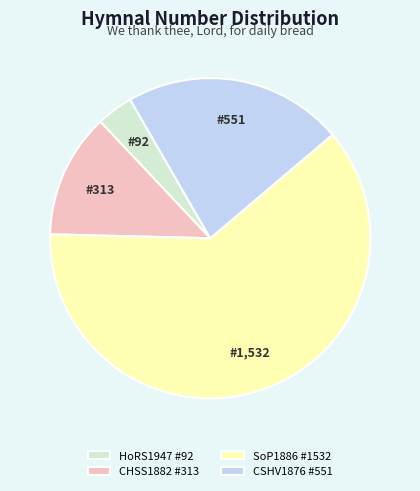

Rank the categories by value from highest to lowest.

SoP1886 #1532, CSHV1876 #551, CHSS1882 #313, HoRS1947 #92